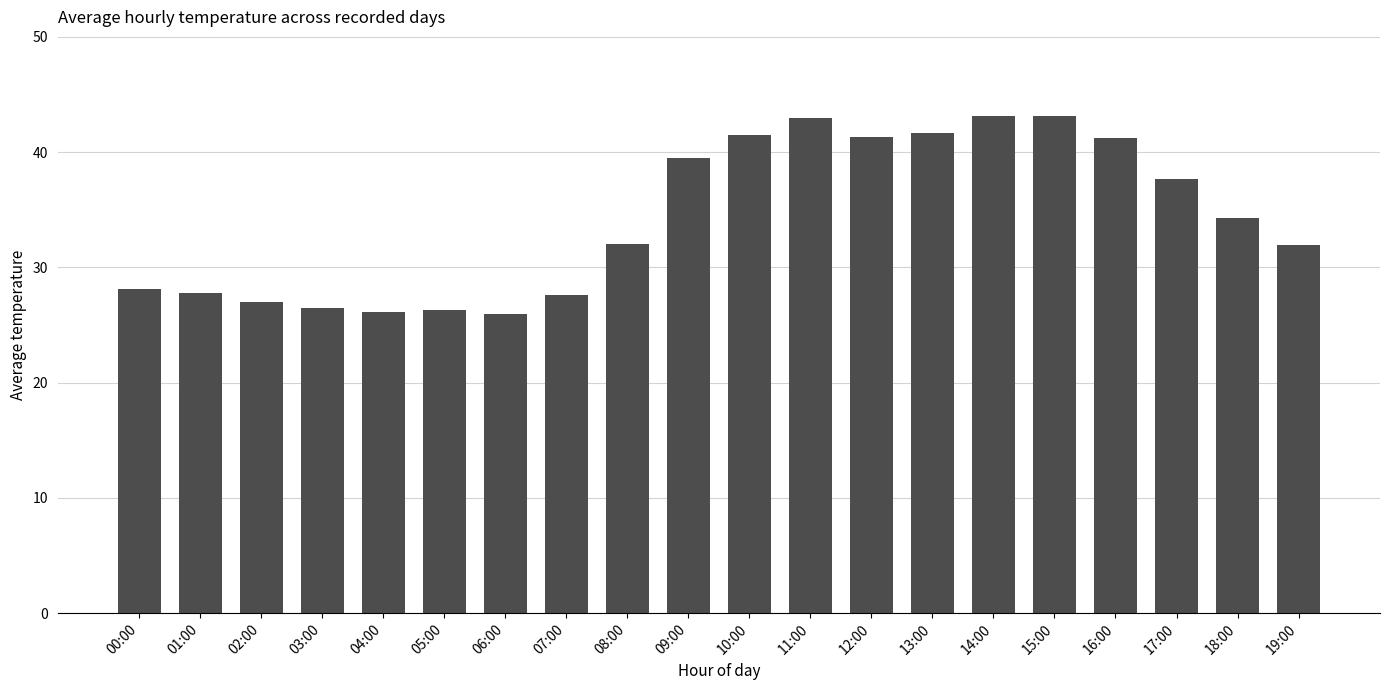

What is the label of the 19th bar from the right?

01:00